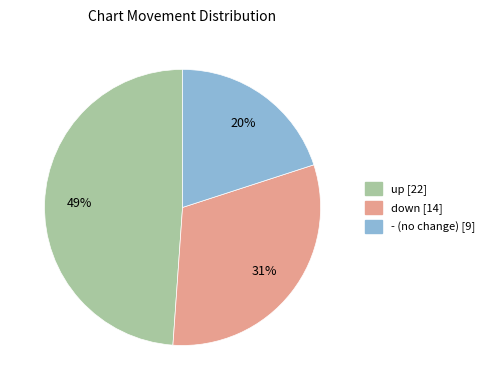

To the nearest percent, what is the combined percentage of down and -?

51%